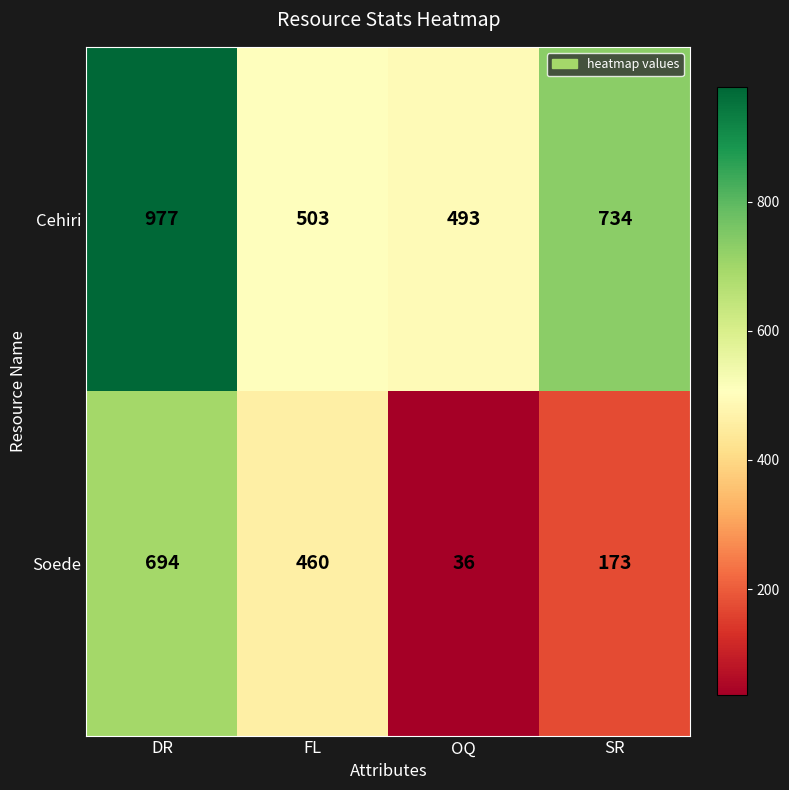

Reading right to left, list all the values displayed in this chart.

Cehiri: 734	493	503	977
Soede: 173	36	460	694